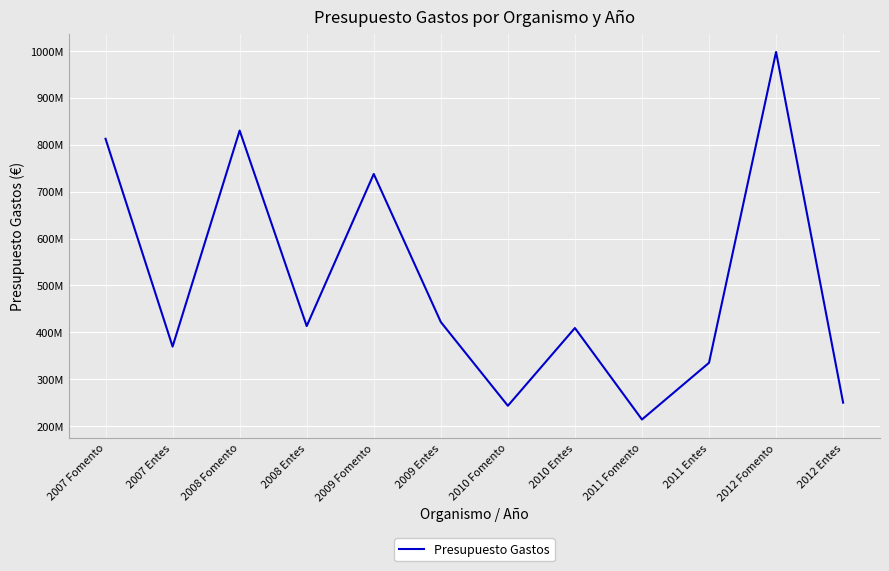

Does the chart have visible grid lines?

Yes